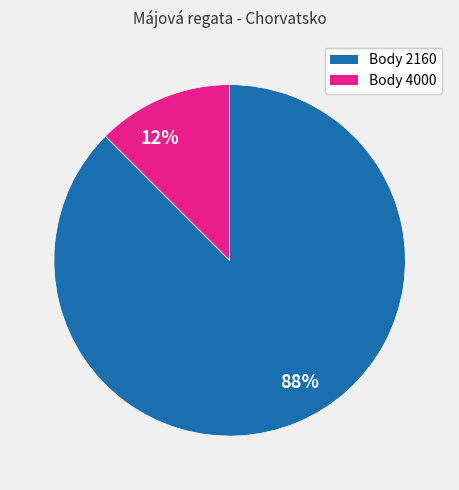

To the nearest percent, what is the average slice percentage?

50%